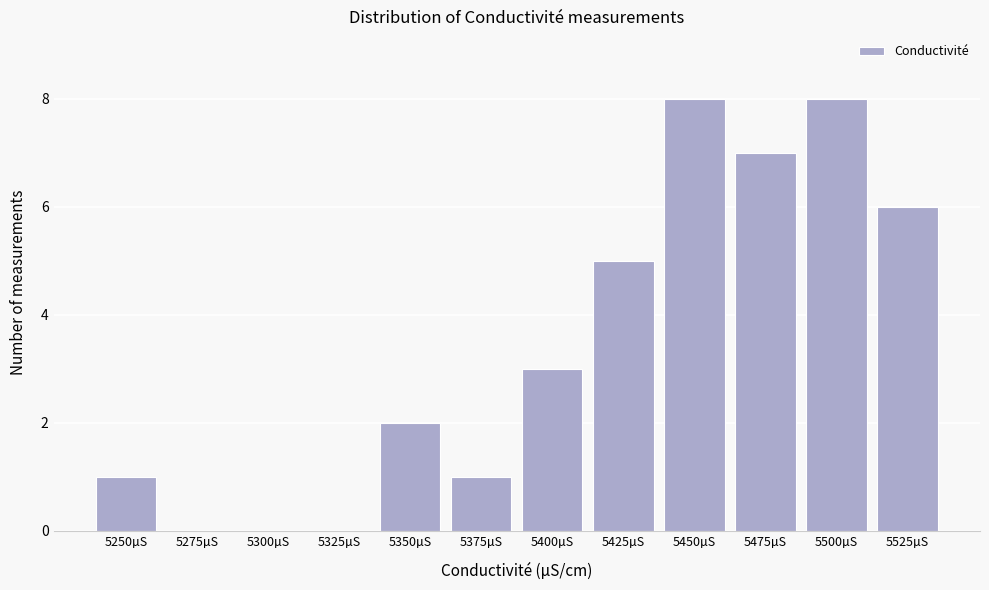

Reading left to right, what are all the values shown in this chart?

5250µS=1	5275µS=0	5300µS=0	5325µS=0	5350µS=2	5375µS=1	5400µS=3	5425µS=5	5450µS=8	5475µS=7	5500µS=8	5525µS=6